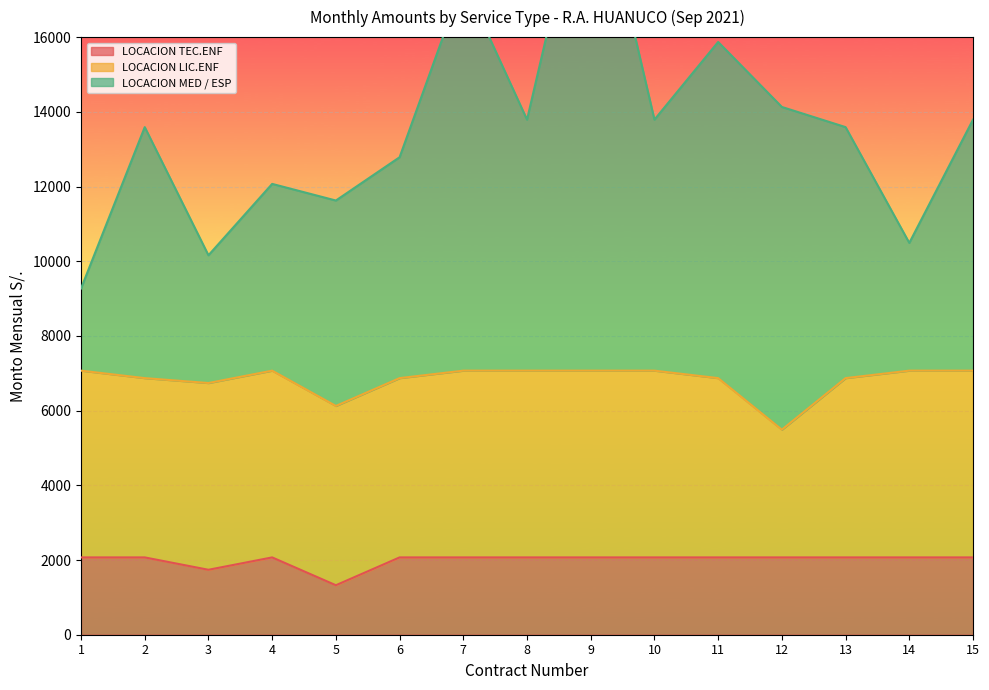

At which category is the sum across all series the highest?

9